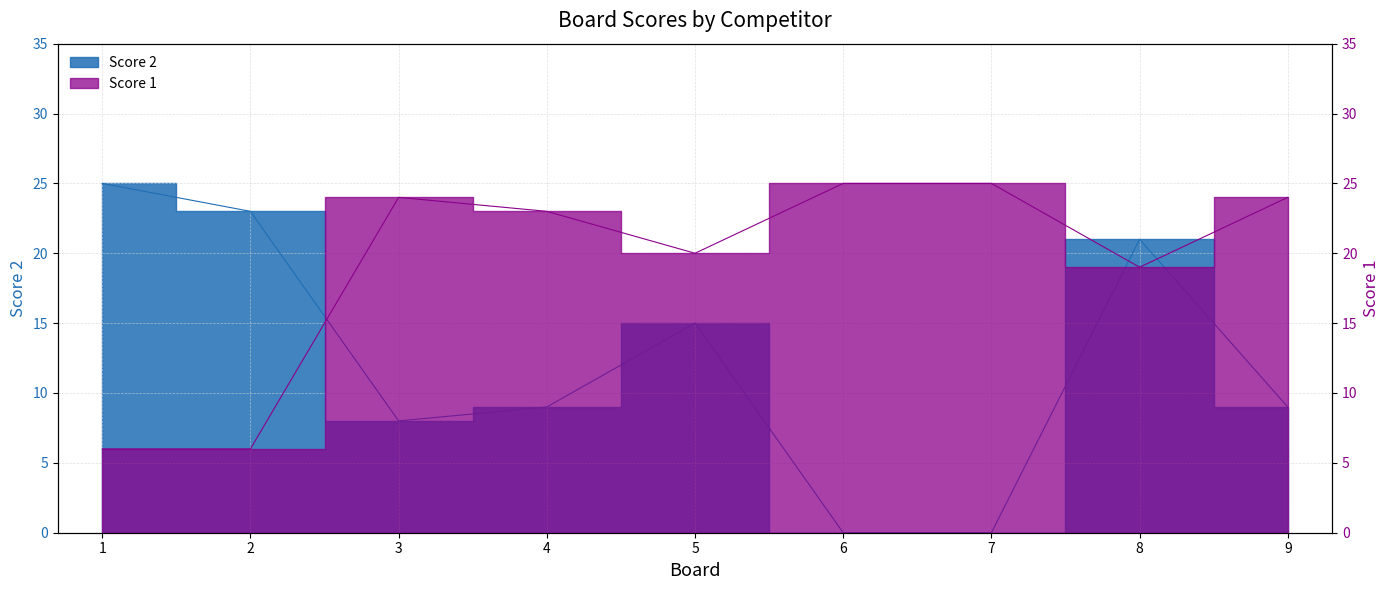

Which series ends up on top after the final intersection of Score 2 and Score 1?

Score 1